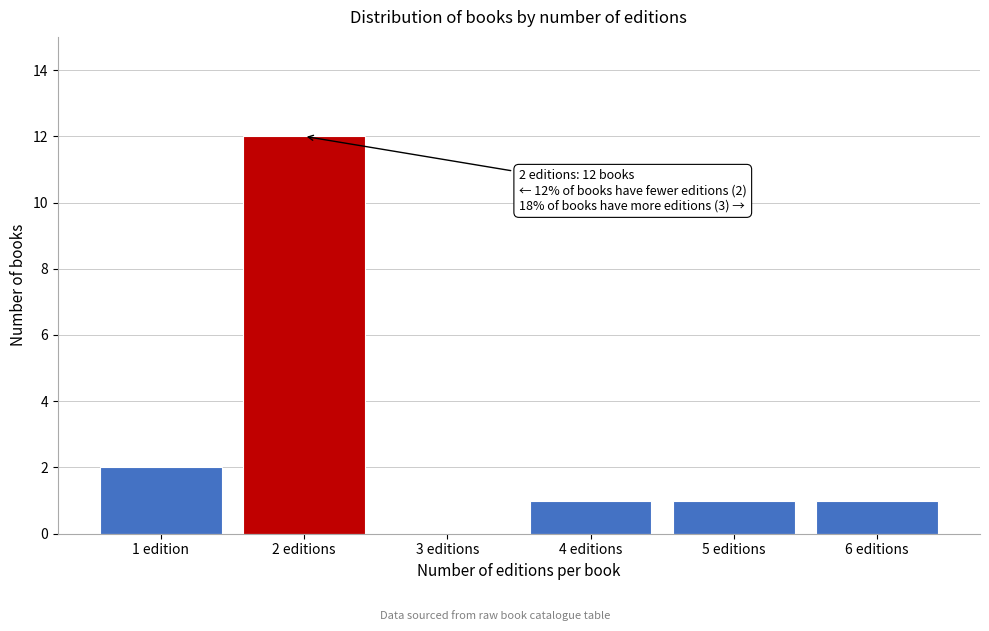

Reading left to right, list all the values displayed in this chart.

1 edition=2	2 editions=12	3 editions=0	4 editions=1	5 editions=1	6 editions=1